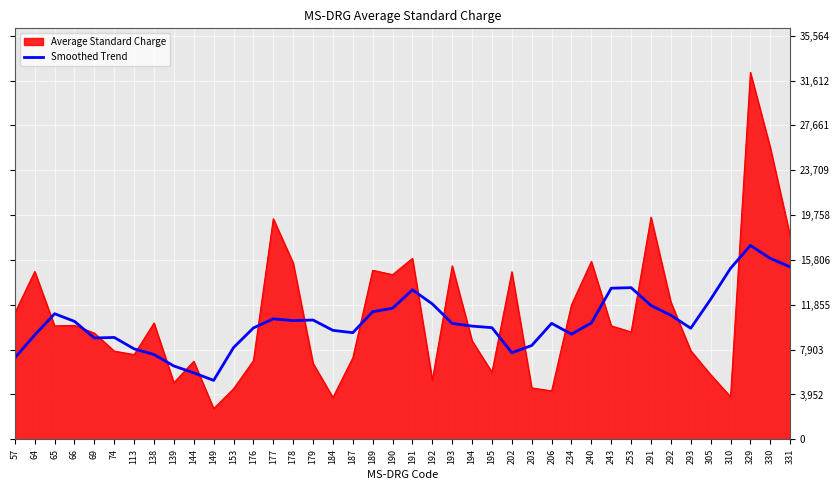

Is the value of Average Standard Charge at 330 greater than the value of Smoothed Trend at 138?

Yes